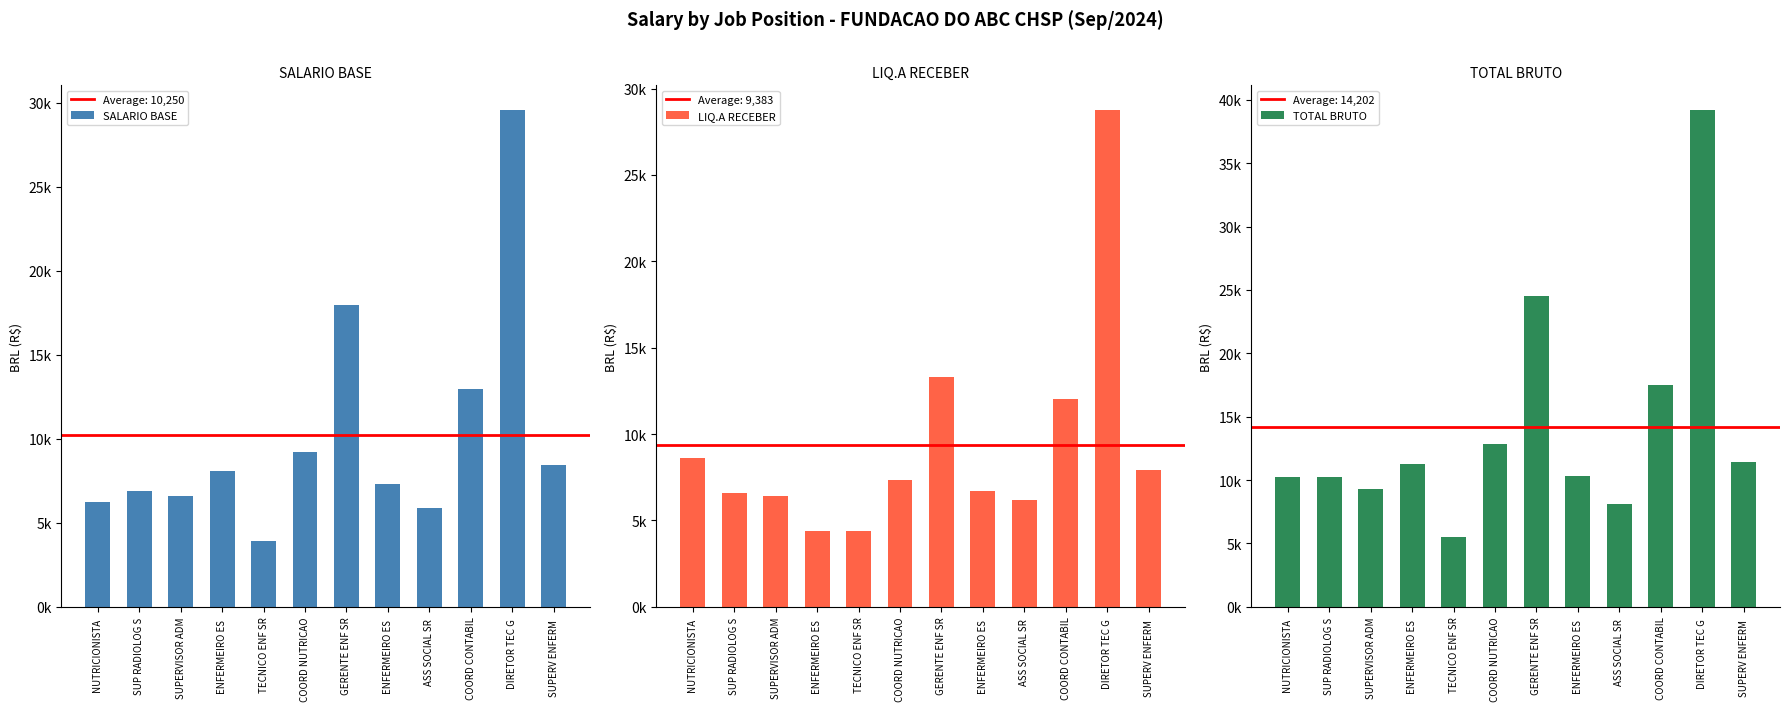

Is the value of SALARIO BASE at ASS SOCIAL SR  greater than the value of TOTAL BRUTO at SUPERVISOR ADM?

No